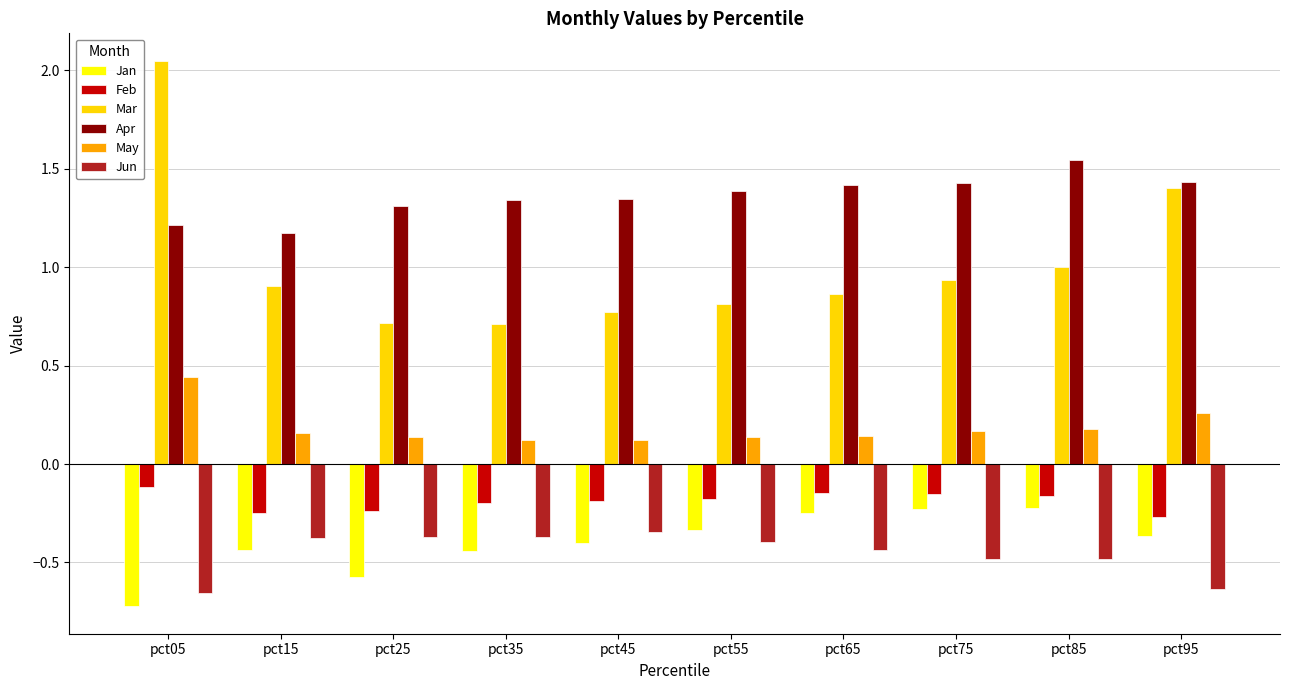

How many groups of bars are there?

10